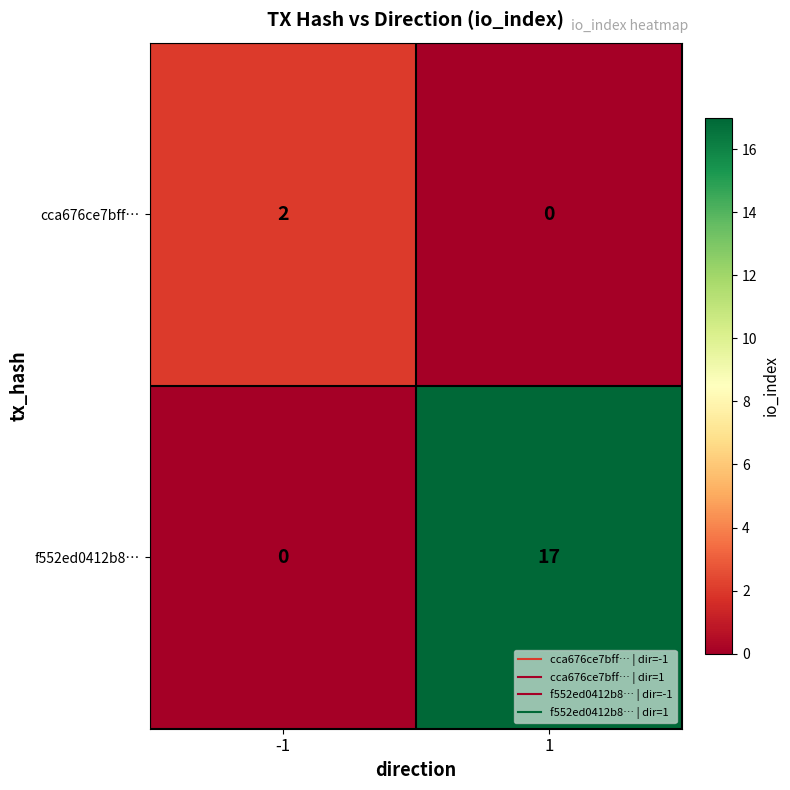

Reading left to right, extract all data points from this chart.

cca676ce7bff…: -1=2	1=0
f552ed0412b8…: -1=0	1=17